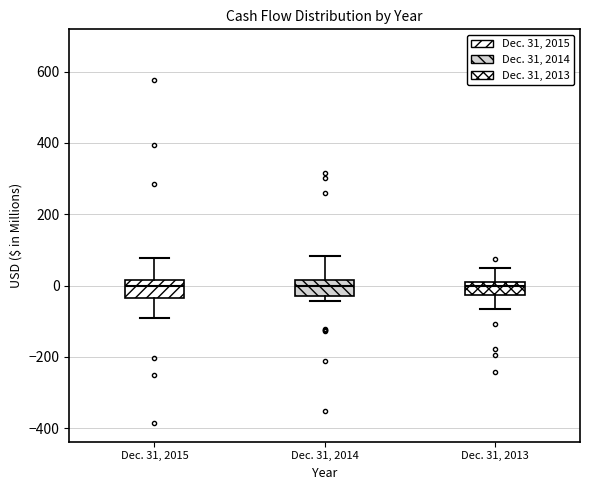

Reading left to right, transcribe this box plot: for each box, give where its median line is, the range the box spans, and where its two whiskers end, as read against the y-axis. The values are not printed on the chart, so give them approximately, as read against the axis.

Dec. 31, 2015: median 0, box -40 to 20, whiskers -80 to 80
Dec. 31, 2014: median 0, box -20 to 20, whiskers -40 to 80
Dec. 31, 2013: median 0, box -20 to 20, whiskers -60 to 40